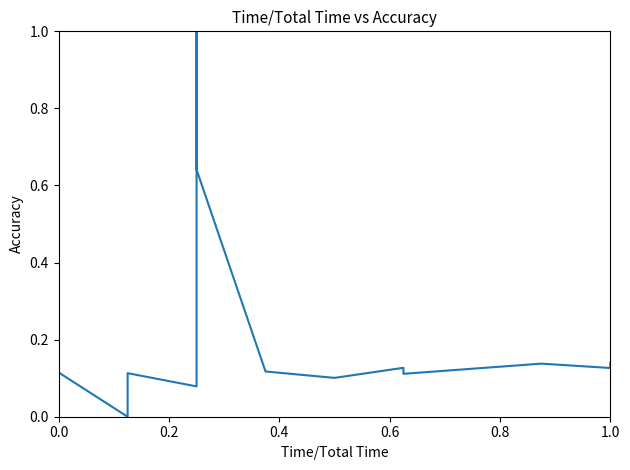

What is the sum of all values?

3.1